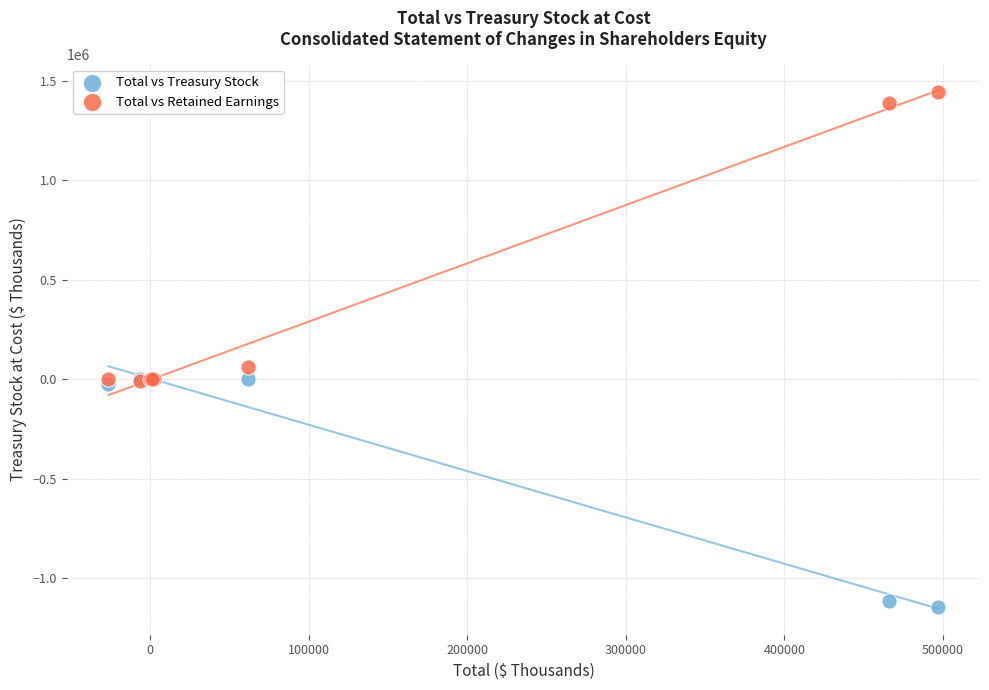

Across all series, what Y value is closest to 150665?

61498